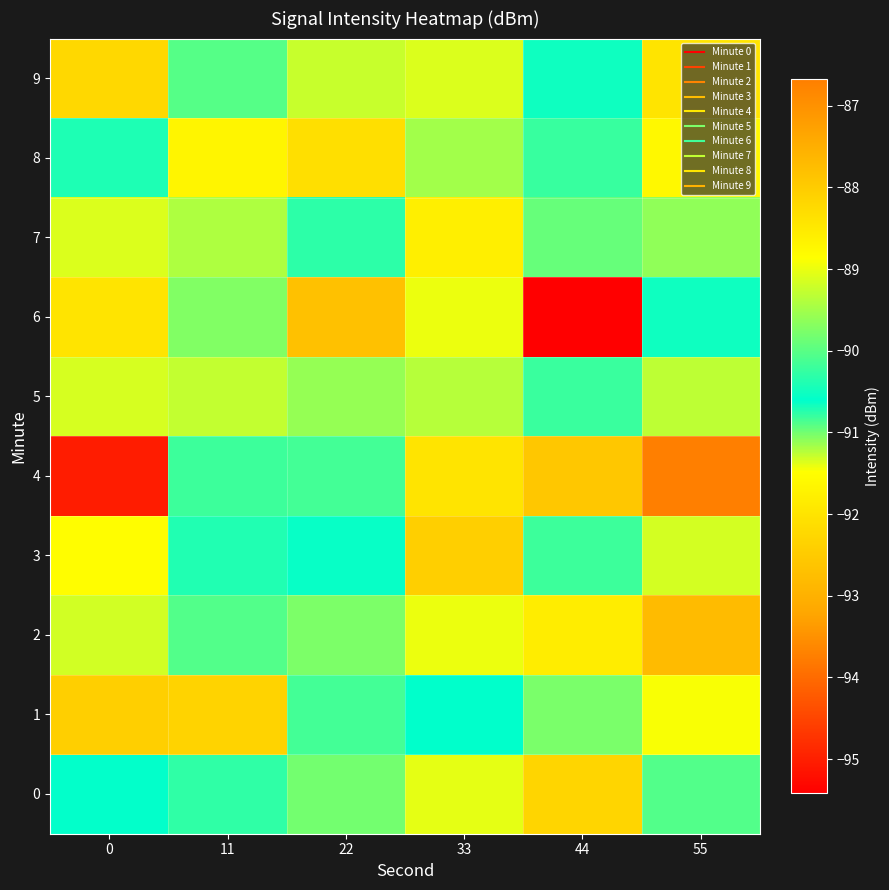

How many categories are shown in the chart?

6